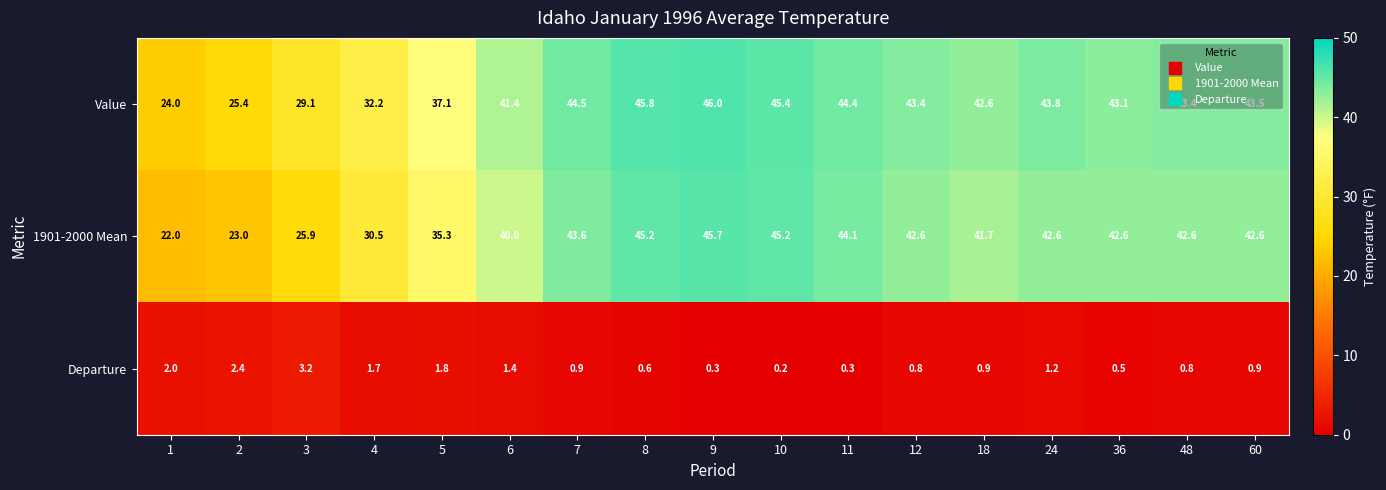

What is the average value of the 1901-2000 Mean series?

38.5